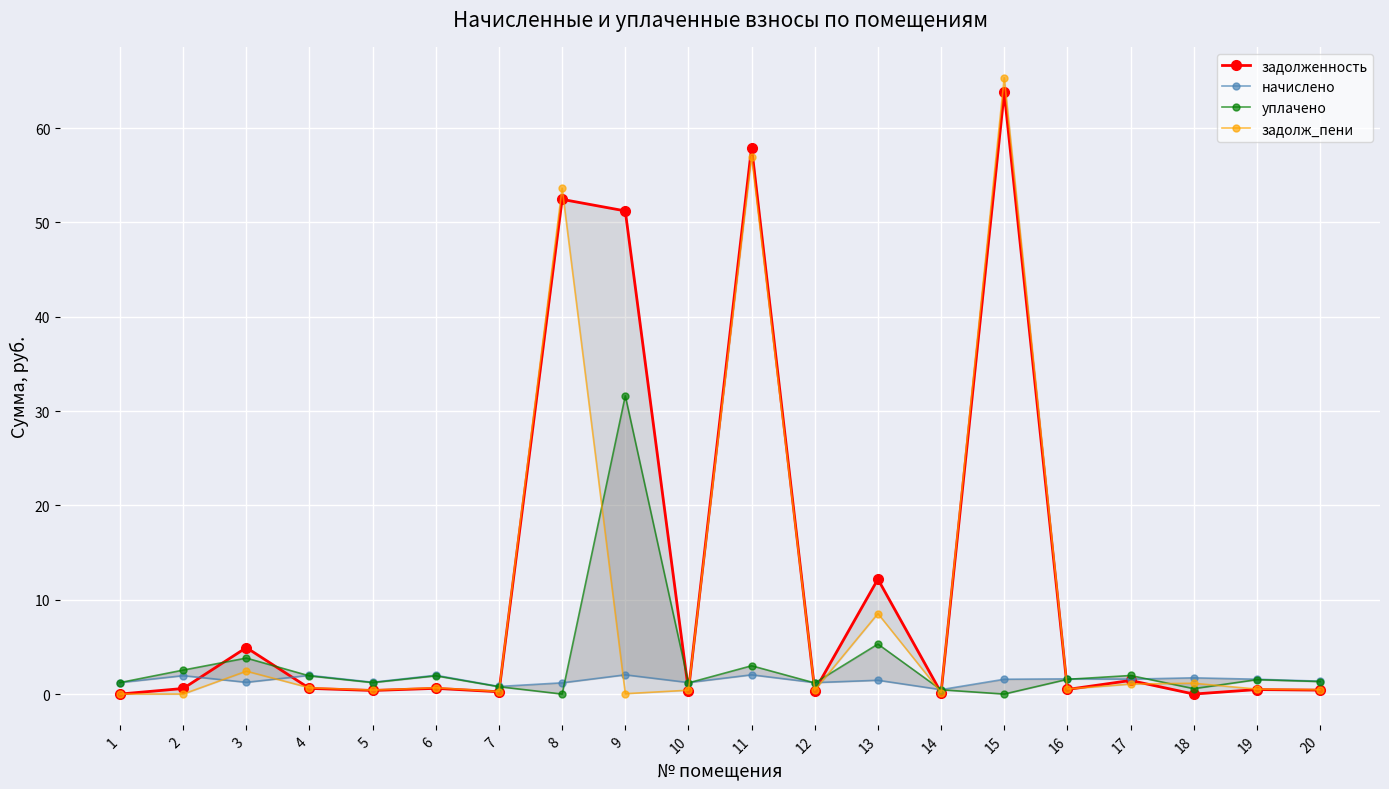

Is it true that уплачено equals 0.2 at 14?

False